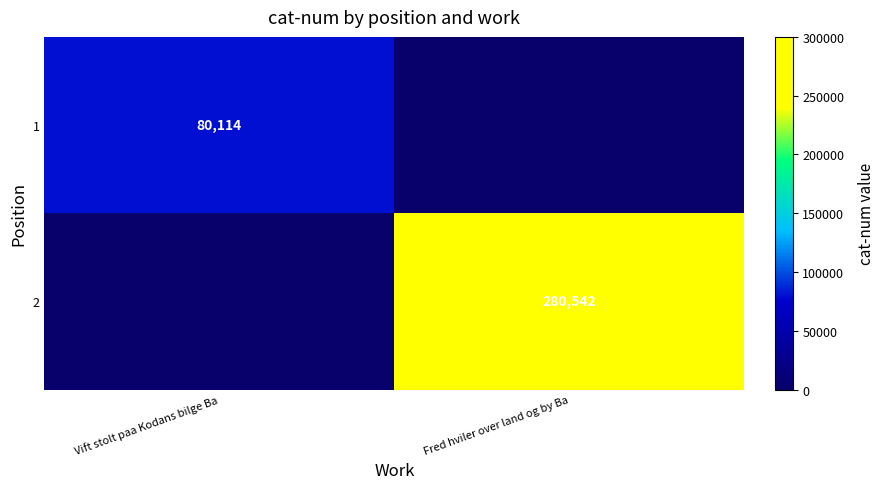

Which label corresponds to the smallest value in the chart?

Vift stolt paa Kodans bilge Ba